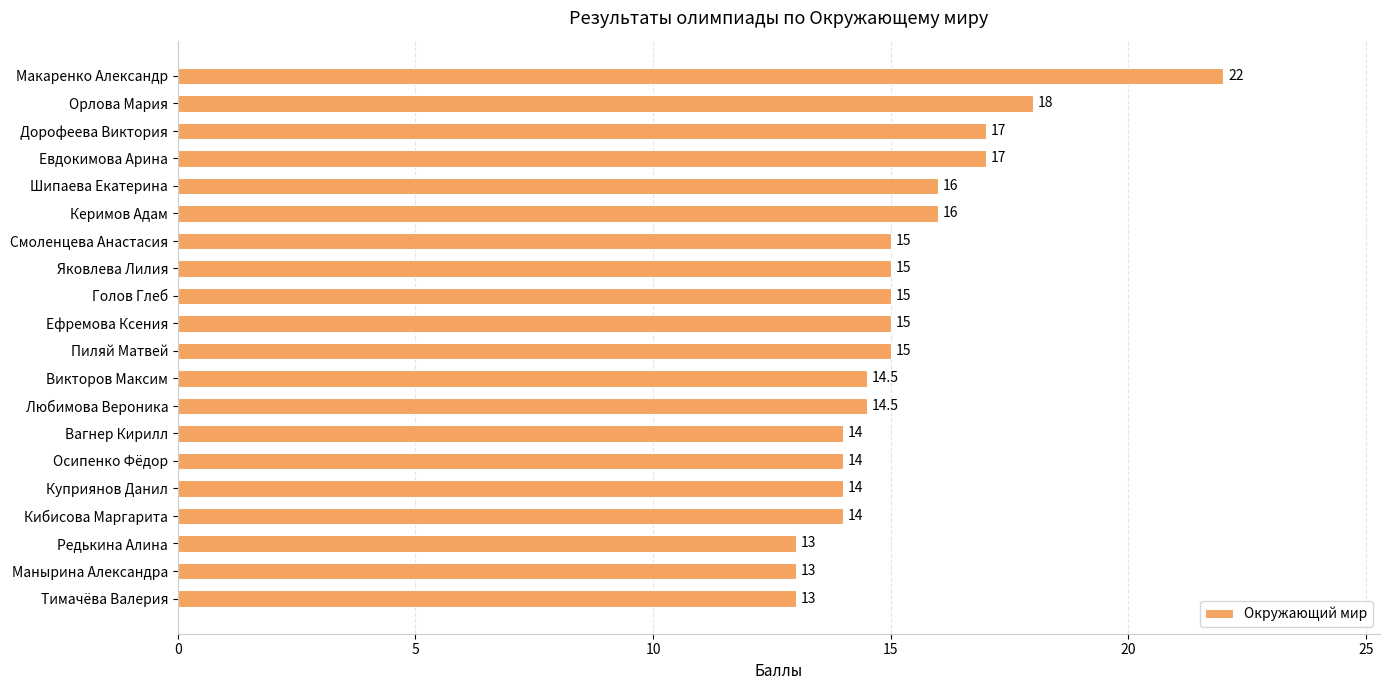

What position from the top is Вагнер Кирилл?

14